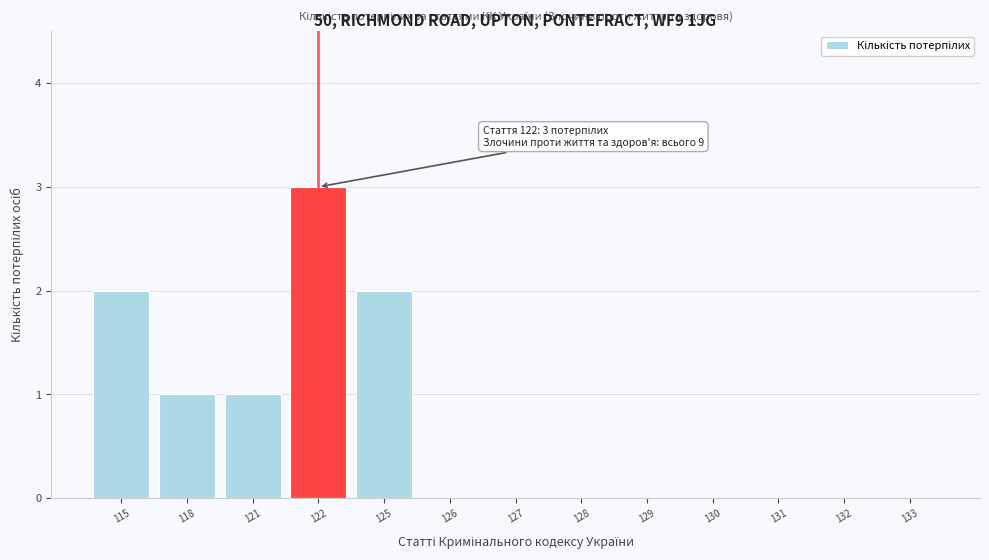

Reading left to right, extract all data points from this chart.

115=2	118=1	121=1	122=3	125=2	126=0	127=0	128=0	129=0	130=0	131=0	132=0	133=0